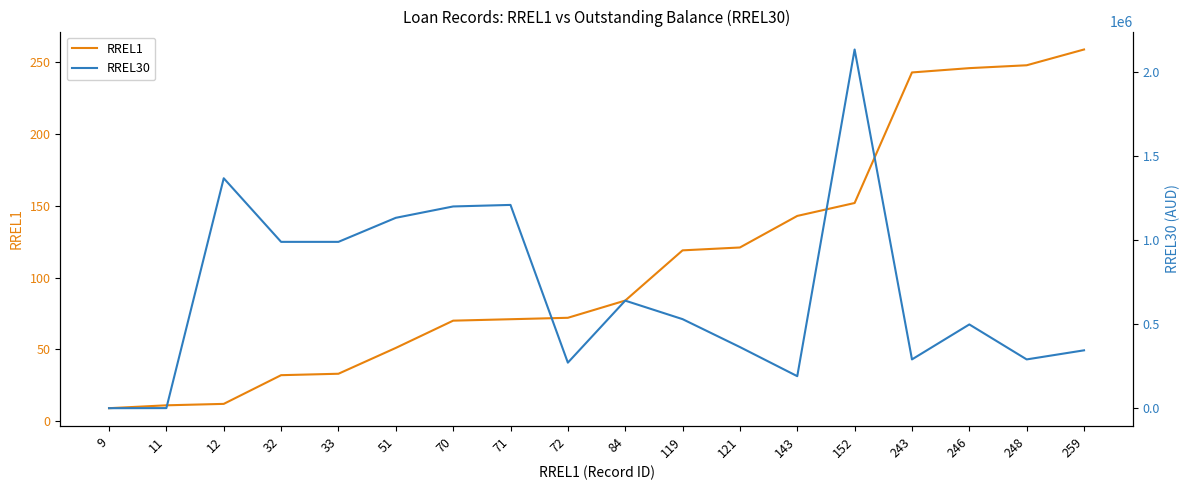

What value does the RREL30 series have at 248?

290532.2